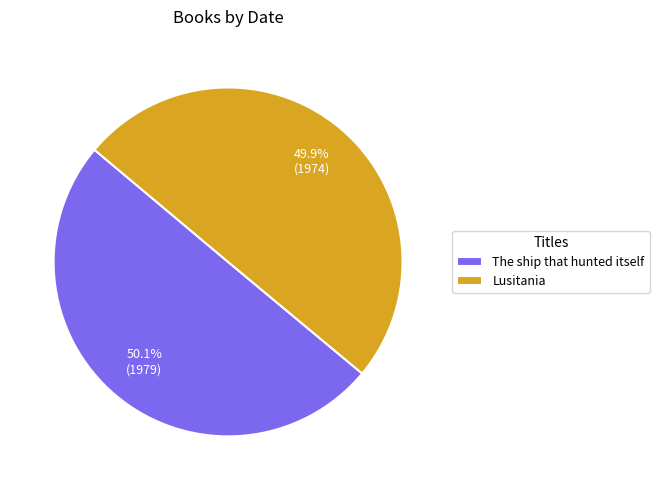

Combined, what portion of the pie is The ship that hunted itself and Lusitania?

100.0%